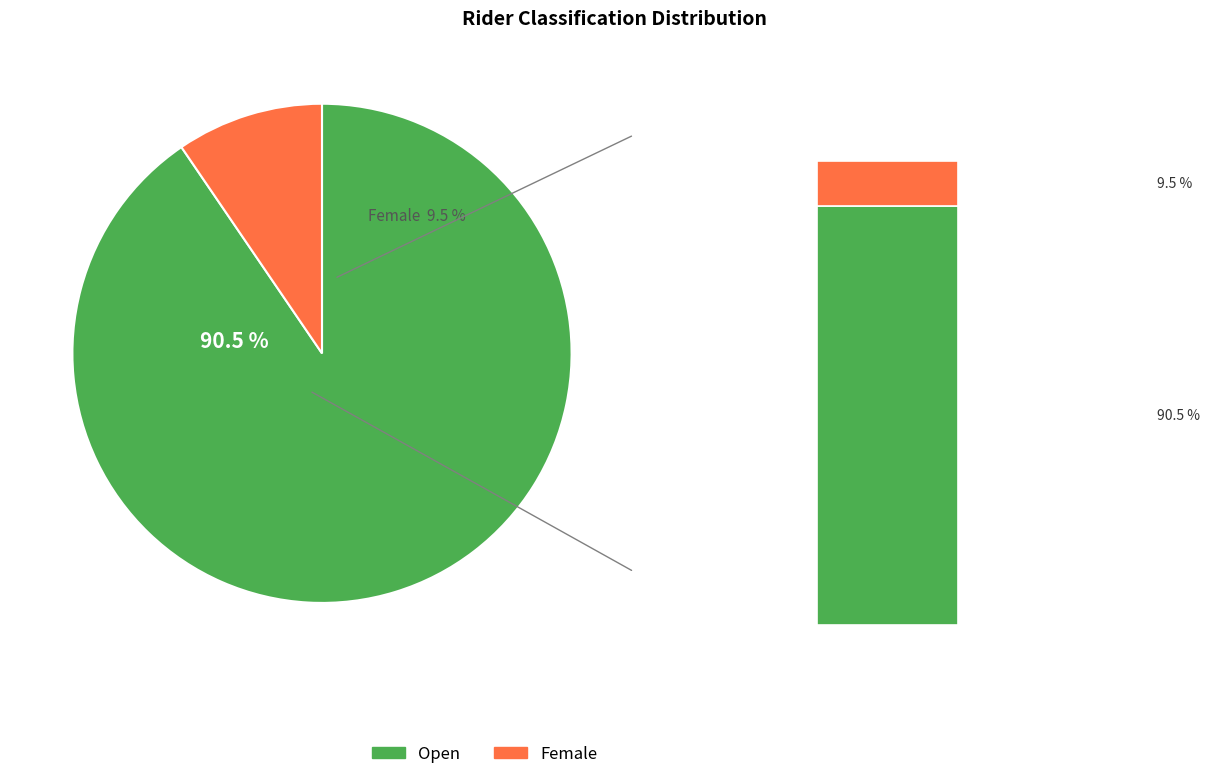

Does any single category account for the majority?

Yes